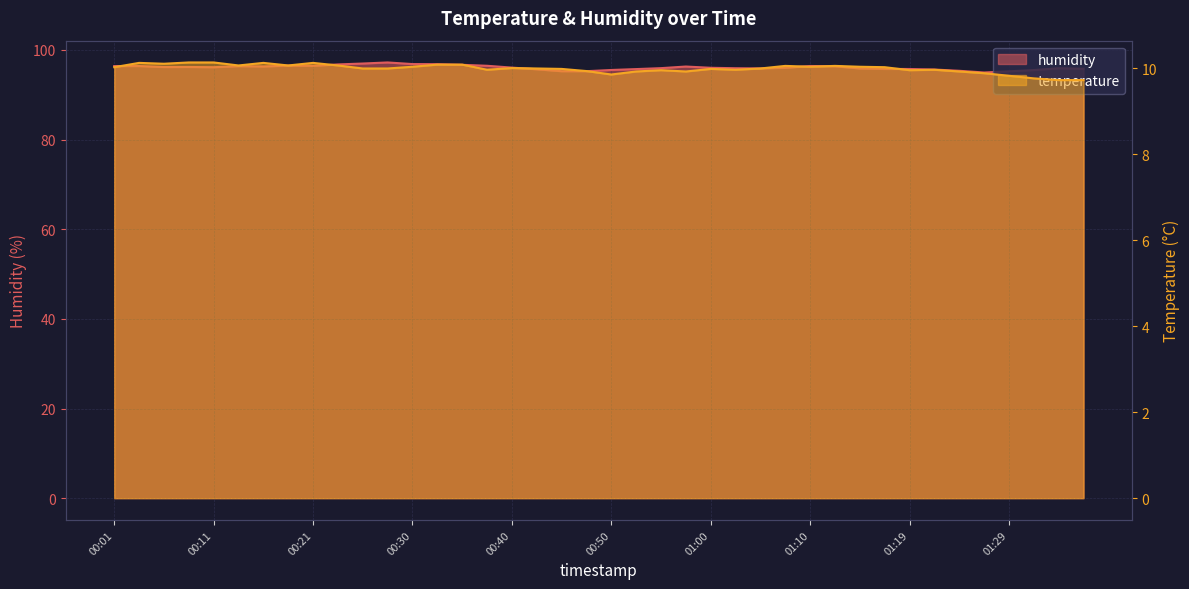

Rank the series at 00:21 from highest to lowest value.

humidity, temperature